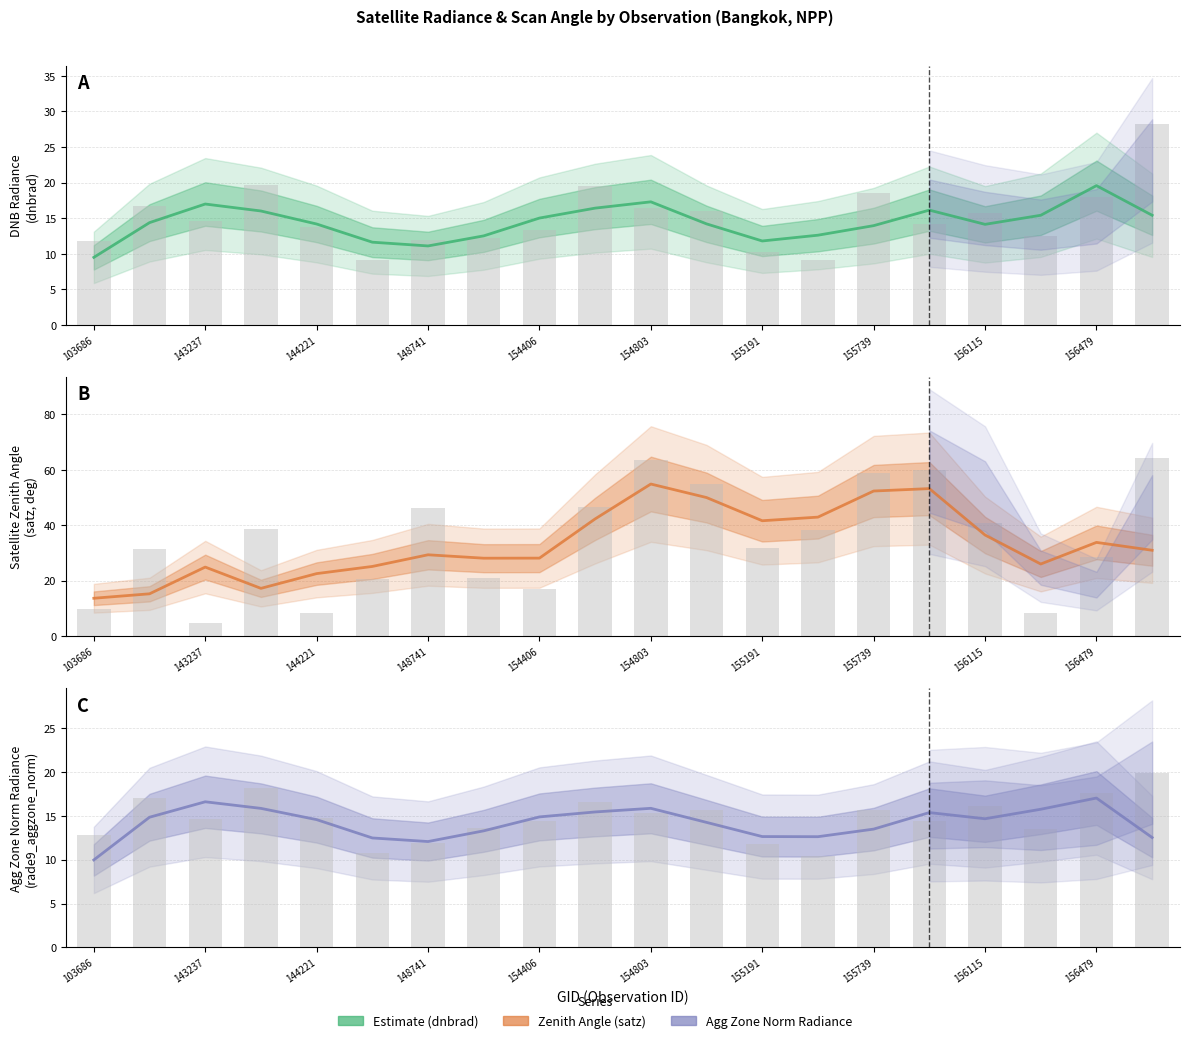

Is the value of rade9_aggzone_norm at 13 greater than the value of satz at 18?

No